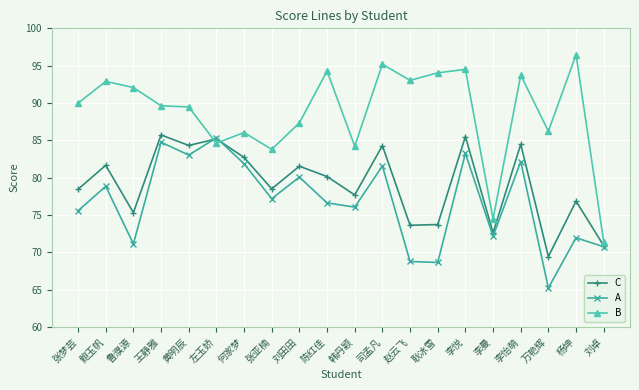

How many lines are shown in the chart?

3